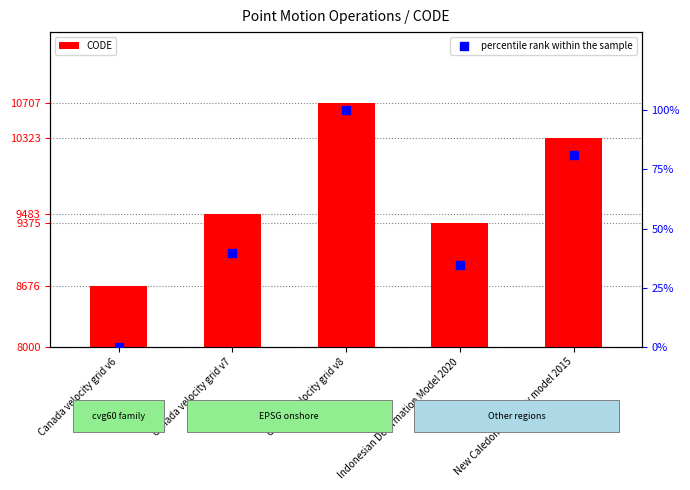

Which series has the largest total across all categories?

CODE